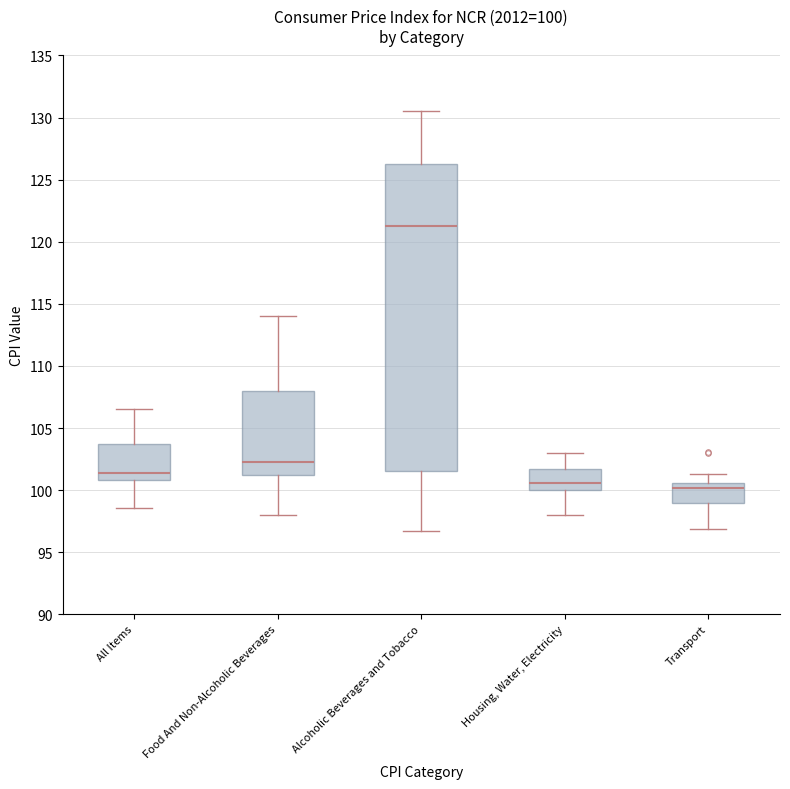

Which box has the highest median line?

Alcoholic Beverages and Tobacco